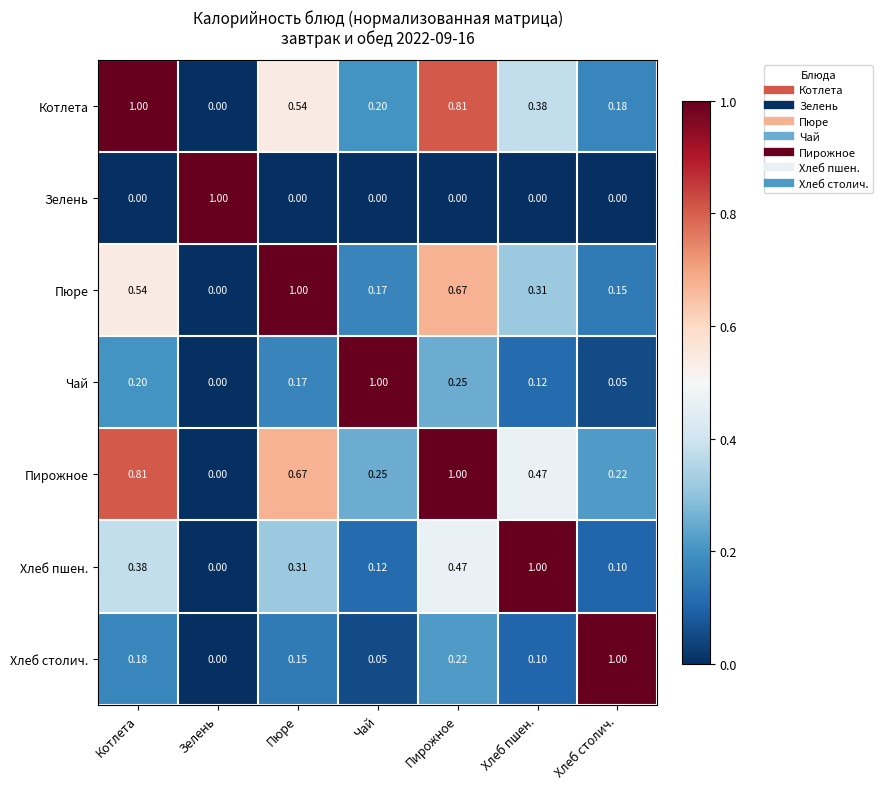

At which label does Котлета reach its minimum?

Зелень